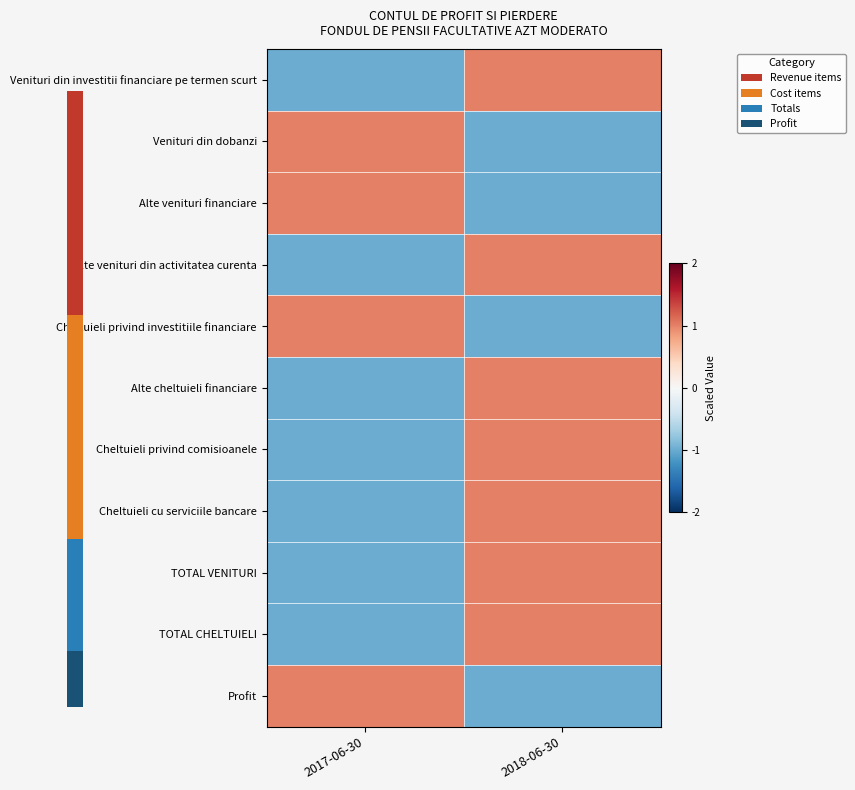

Reading left to right, extract all data points from this chart.

Venituri din investitii financiare pe termen scurt: 2017-06-30=-1	2018-06-30=1
Venituri din dobanzi: 2017-06-30=1	2018-06-30=-1
Alte venituri financiare: 2017-06-30=1	2018-06-30=-1
Alte venituri din activitatea curenta: 2017-06-30=-1	2018-06-30=1
Cheltuieli privind investitiile financiare: 2017-06-30=1	2018-06-30=-1
Alte cheltuieli financiare: 2017-06-30=-1	2018-06-30=1
Cheltuieli privind comisioanele: 2017-06-30=-1	2018-06-30=1
Cheltuieli cu serviciile bancare: 2017-06-30=-1	2018-06-30=1
TOTAL VENITURI: 2017-06-30=-1	2018-06-30=1
TOTAL CHELTUIELI: 2017-06-30=-1	2018-06-30=1
Profit: 2017-06-30=1	2018-06-30=-1